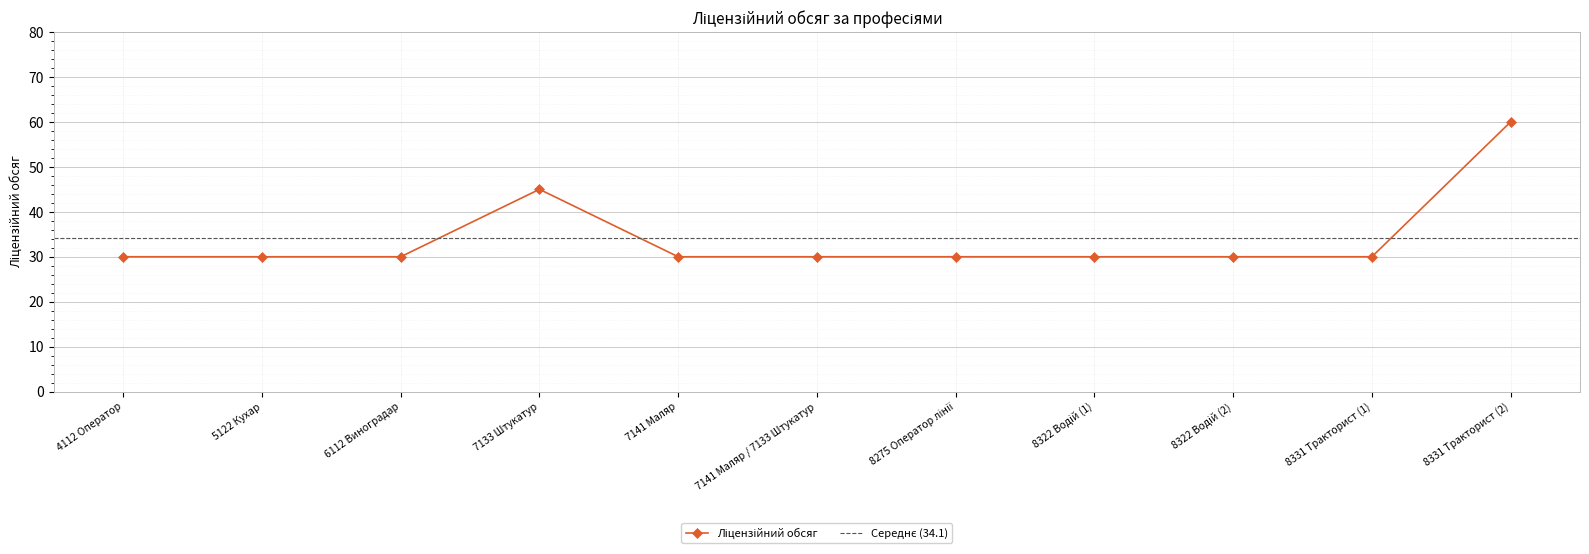

The value at 5122 Кухар is 15. True or false?

False